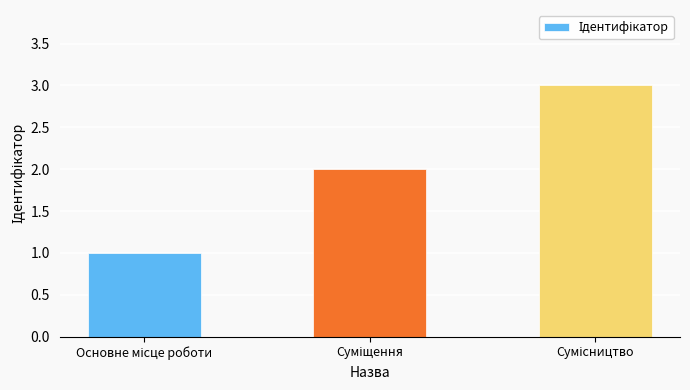

What is the sum of all values?

6